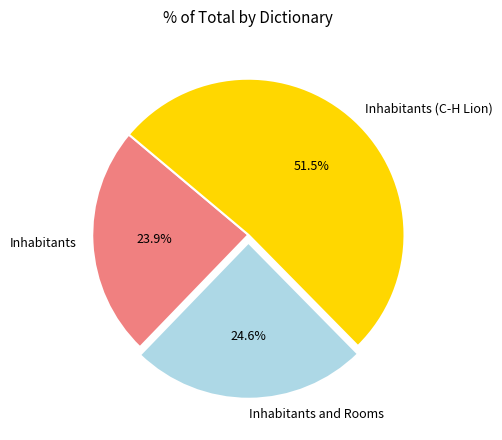

What is the ratio of the value at Inhabitants and Rooms to the value at Inhabitants?

1.0